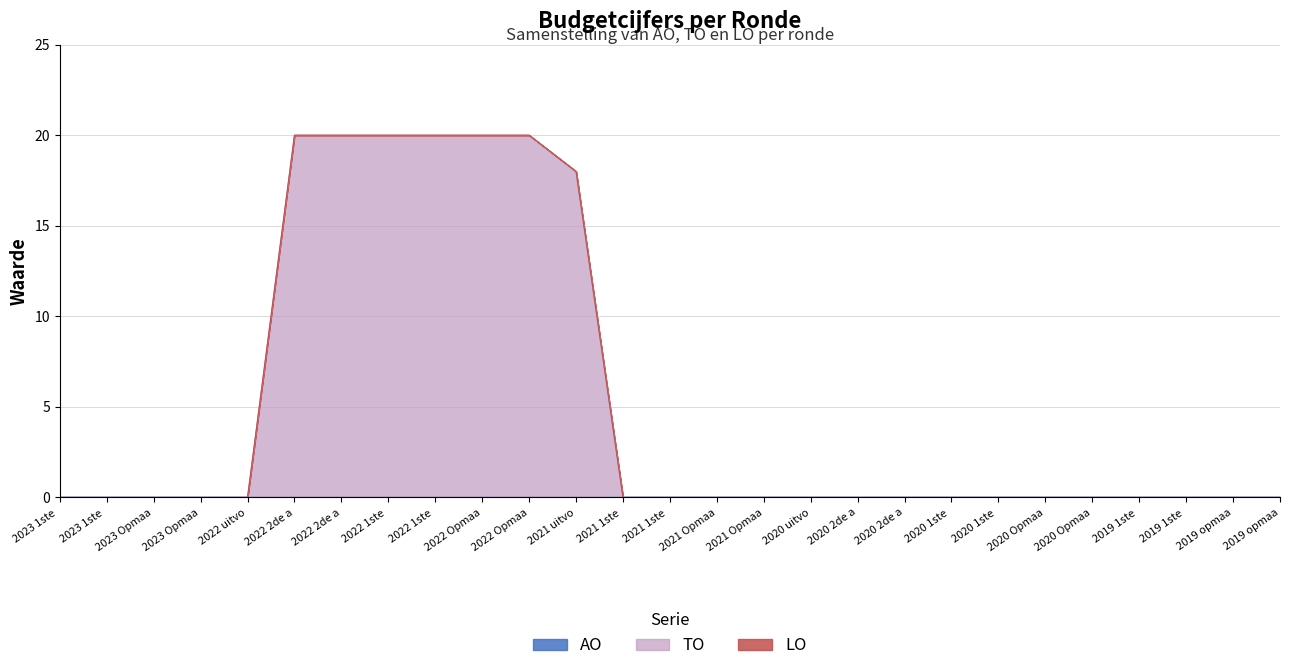

Which series has the largest total across all categories?

TO